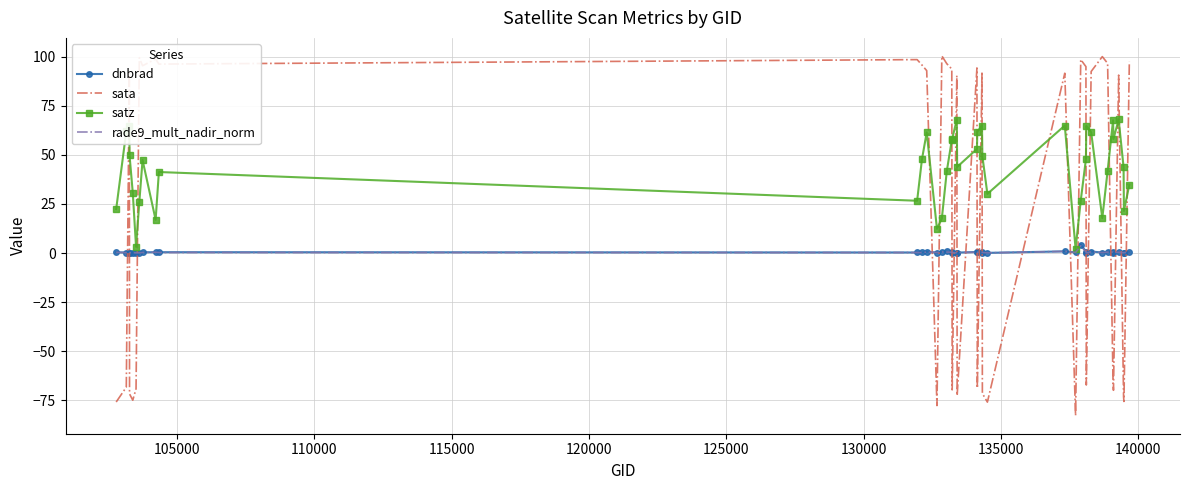

How many times do rade9_mult_nadir_norm and sata cross each other?

21